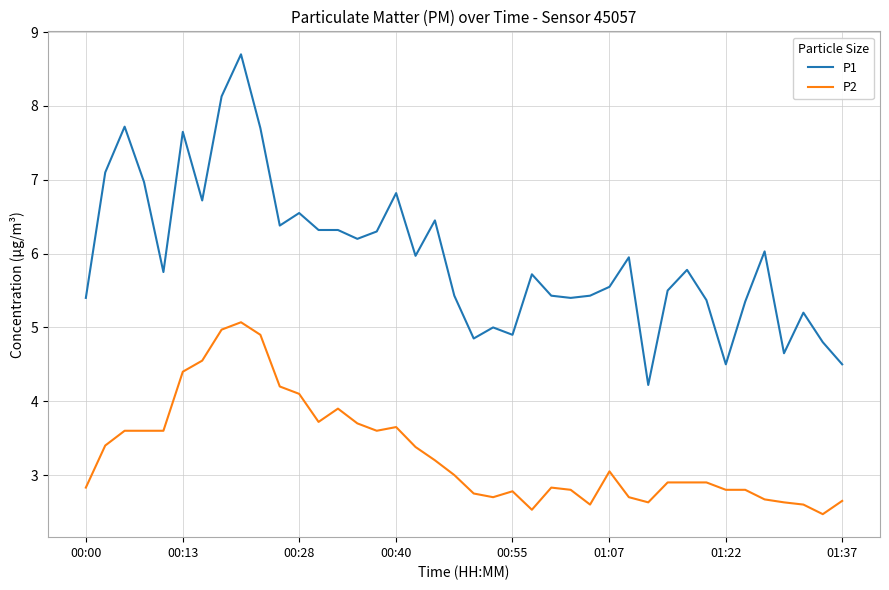

Which series has the largest total across all categories?

P1